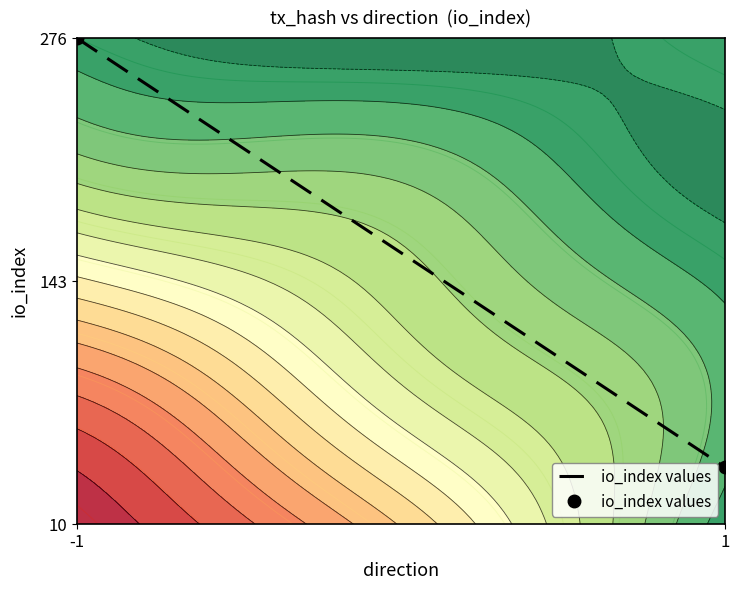

At which category does the chart reach its minimum across all series?

1